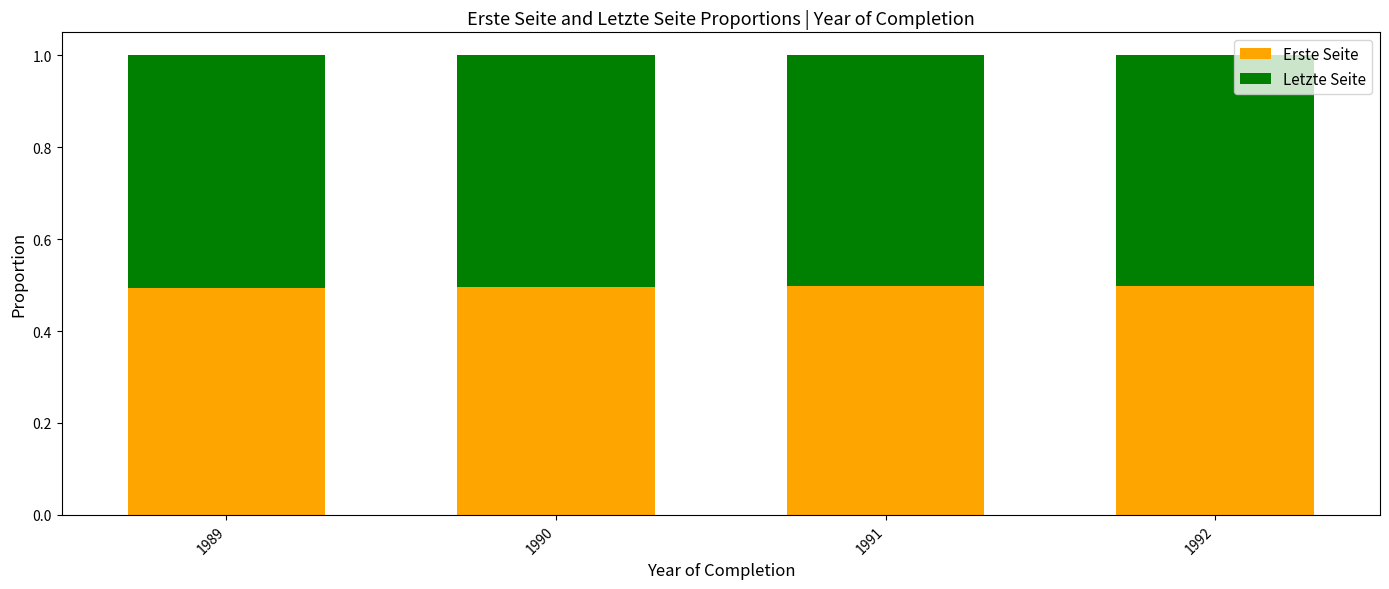

What is the total value across all series at 1989?

1.0